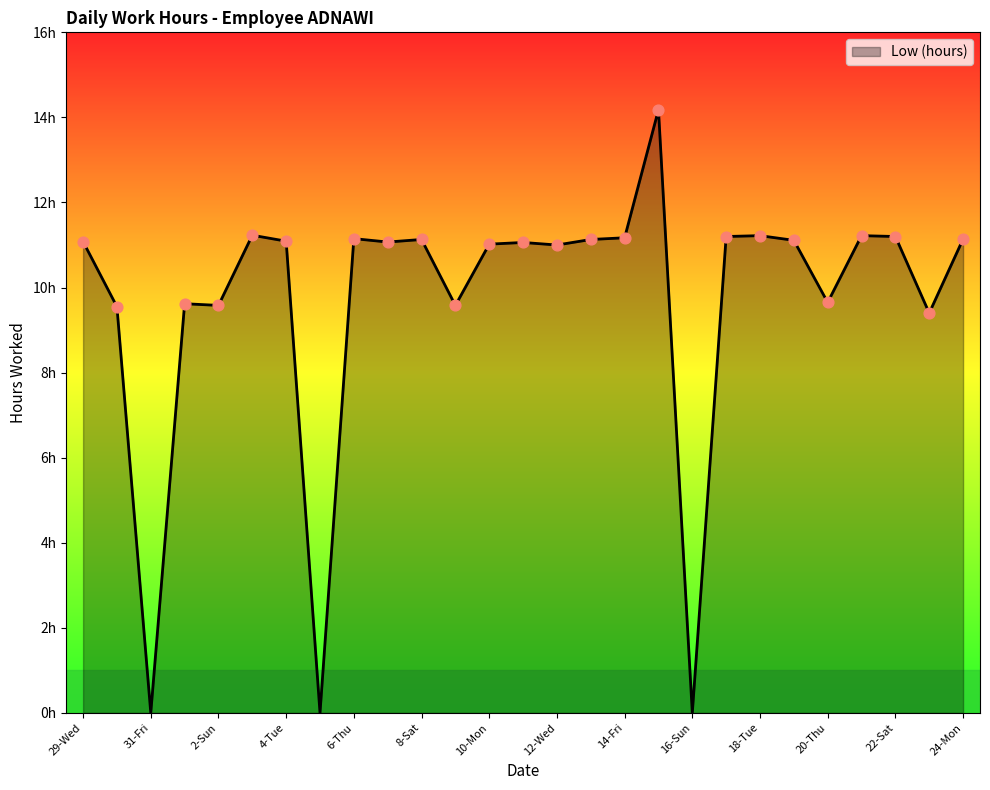

Does the chart have visible grid lines?

No